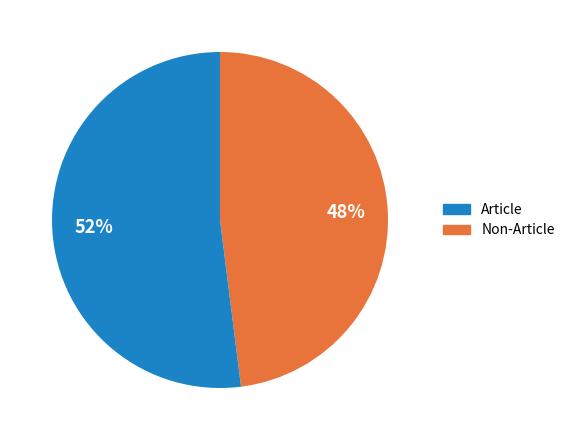

To the nearest percent, what is the difference between the Non-Article and Article slice percentages?

4%